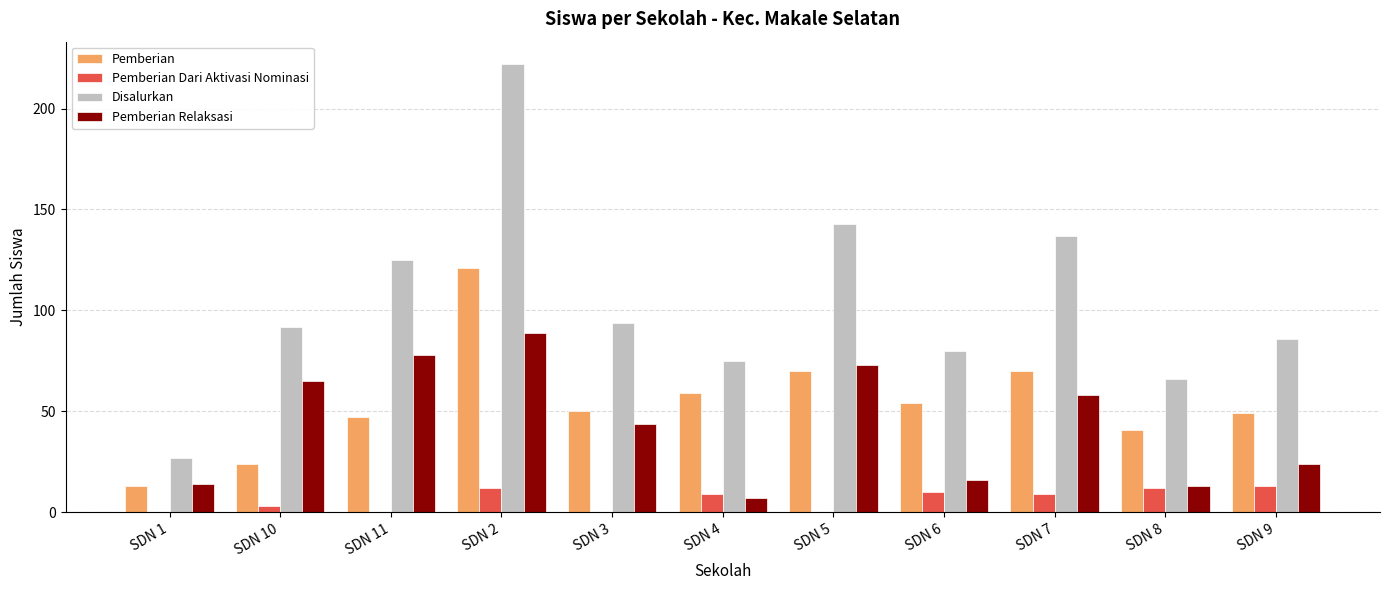

What is the highest value of the Pemberian series?

121